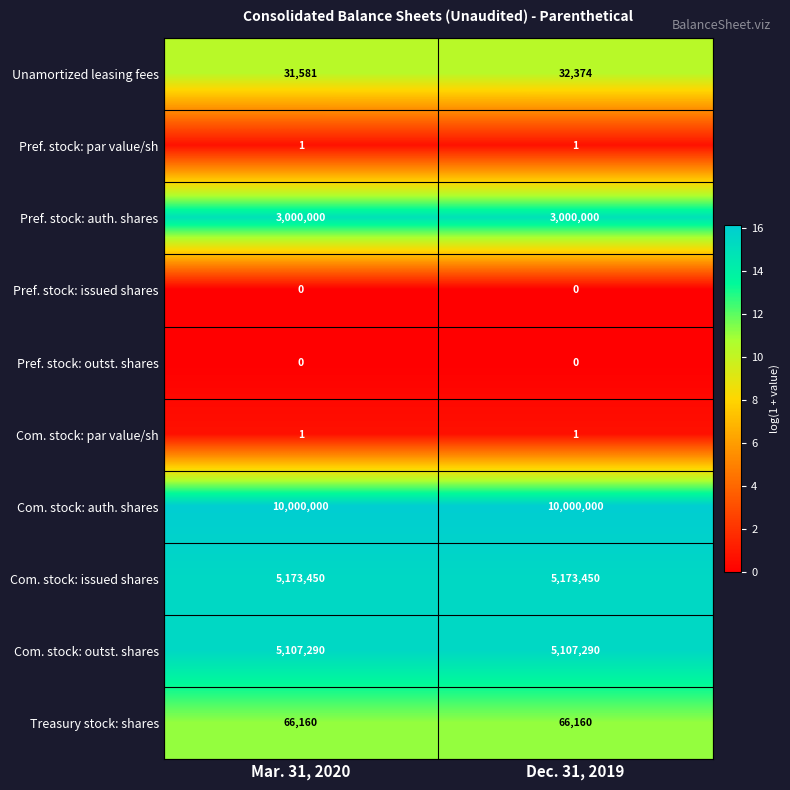

What is the total value across all series at Dec. 31, 2019?

23379276